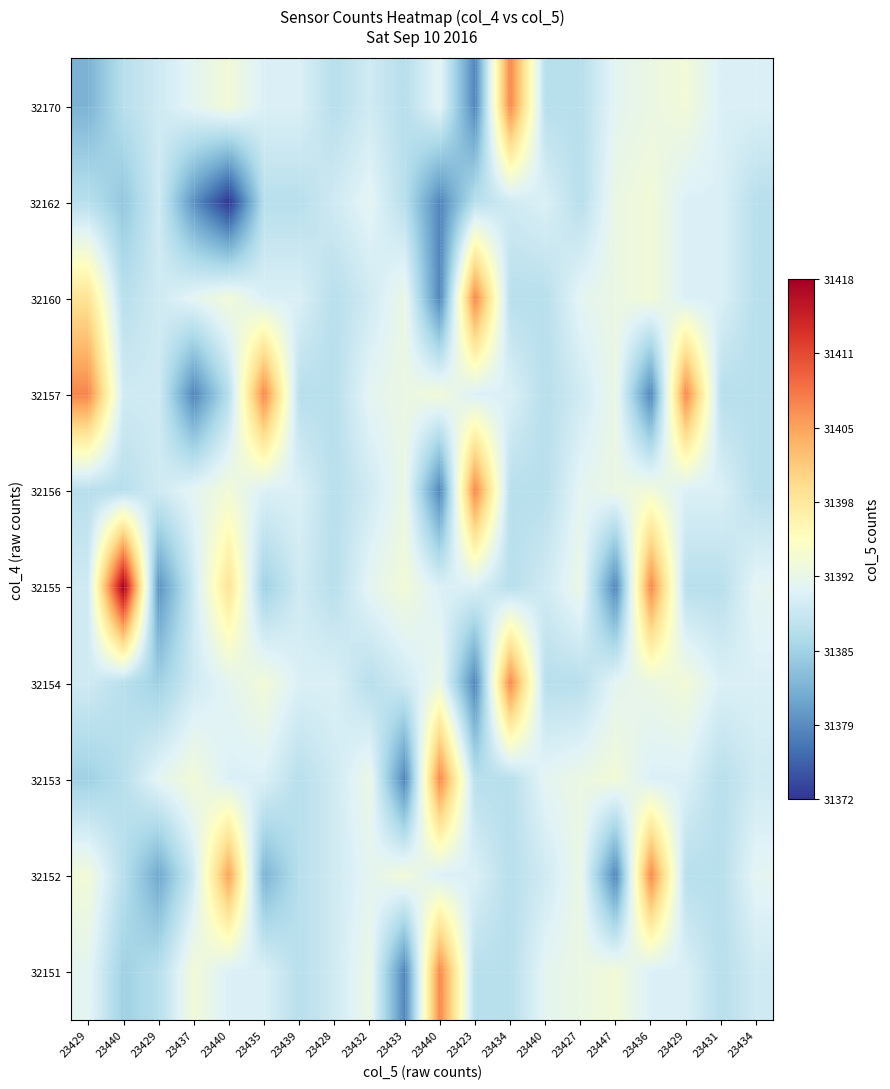

Reading right to left, transcribe all the data shown in this chart.

32170: 23434=31390	23431=31390	23429=31393	23436=31392	23447=31391	23427=31387	23440=31387	23434=31407	23423=31378	23440=31391	23433=31387	23432=31389	23428=31387	23439=31390	23435=31390	23440=31393	23437=31391	23429=31389	23440=31387	23429=31382
32162: 23434=31387	23431=31390	23429=31390	23436=31393	23447=31392	23427=31387	23440=31390	23434=31389	23423=31387	23440=31378	23433=31387	23432=31391	23428=31389	23439=31387	23435=31387	23440=31372	23437=31379	23429=31389	23440=31384	23429=31387
32160: 23434=31387	23431=31390	23429=31390	23436=31393	23447=31392	23427=31391	23440=31387	23434=31387	23423=31407	23440=31378	23433=31392	23432=31389	23428=31387	23439=31390	23435=31390	23440=31393	23437=31391	23429=31389	23440=31387	23429=31399
32157: 23434=31387	23431=31387	23429=31407	23436=31378	23447=31392	23427=31389	23440=31387	23434=31390	23423=31390	23440=31393	23433=31392	23432=31391	23428=31387	23439=31387	23435=31407	23440=31387	23437=31378	23429=31389	23440=31389	23429=31407
32156: 23434=31387	23431=31390	23429=31390	23436=31393	23447=31392	23427=31391	23440=31387	23434=31387	23423=31407	23440=31378	23433=31392	23432=31389	23428=31387	23439=31390	23435=31390	23440=31393	23437=31391	23429=31389	23440=31387	23429=31387
32155: 23434=31391	23431=31387	23429=31387	23436=31407	23447=31378	23427=31392	23440=31389	23434=31387	23423=31390	23440=31390	23433=31393	23432=31391	23428=31387	23439=31389	23435=31385	23440=31399	23437=31389	23429=31379	23440=31418	23429=31389
32154: 23434=31390	23431=31390	23429=31393	23436=31392	23447=31391	23427=31387	23440=31387	23434=31407	23423=31378	23440=31392	23433=31389	23432=31387	23428=31390	23439=31390	23435=31393	23440=31391	23437=31389	23429=31385	23440=31387	23429=31389
32153: 23434=31389	23431=31387	23429=31390	23436=31390	23447=31393	23427=31392	23440=31391	23434=31387	23423=31387	23440=31407	23433=31378	23432=31392	23428=31389	23439=31387	23435=31390	23440=31390	23437=31393	23429=31391	23440=31387	23429=31385
32152: 23434=31391	23431=31387	23429=31387	23436=31407	23447=31378	23427=31392	23440=31389	23434=31387	23423=31390	23440=31390	23433=31393	23432=31391	23428=31389	23439=31387	23435=31382	23440=31405	23437=31389	23429=31381	23440=31387	23429=31393
32151: 23434=31389	23431=31387	23429=31390	23436=31390	23447=31393	23427=31392	23440=31391	23434=31387	23423=31387	23440=31407	23433=31378	23432=31392	23428=31389	23439=31387	23435=31390	23440=31390	23437=31393	23429=31387	23440=31385	23429=31391